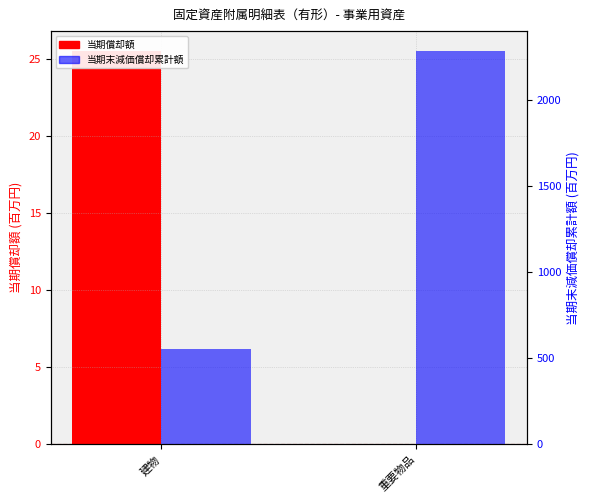

The value of 当期末減価償却累計額 (百万円) at 重要物品 is 2283.7. True or false?

True